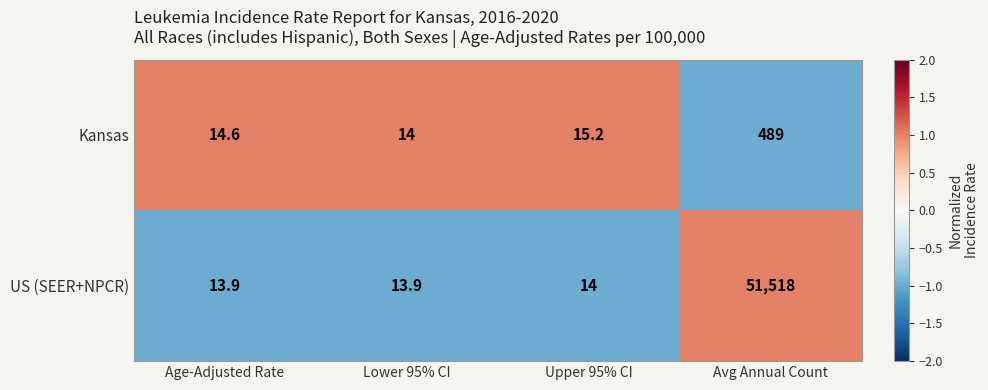

The value of Kansas at Upper 95% CI is 26.7. True or false?

False